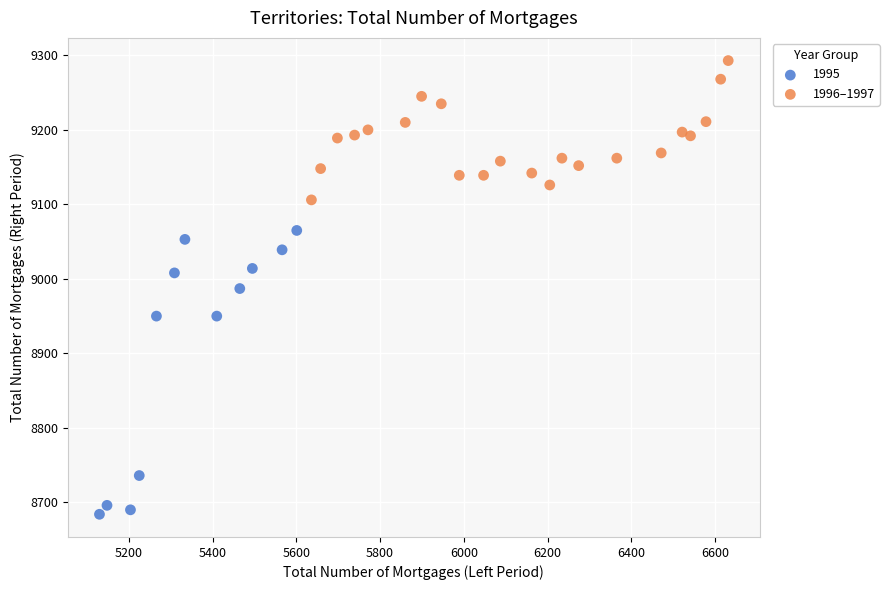

Which series contains the lowest Y value?

1995